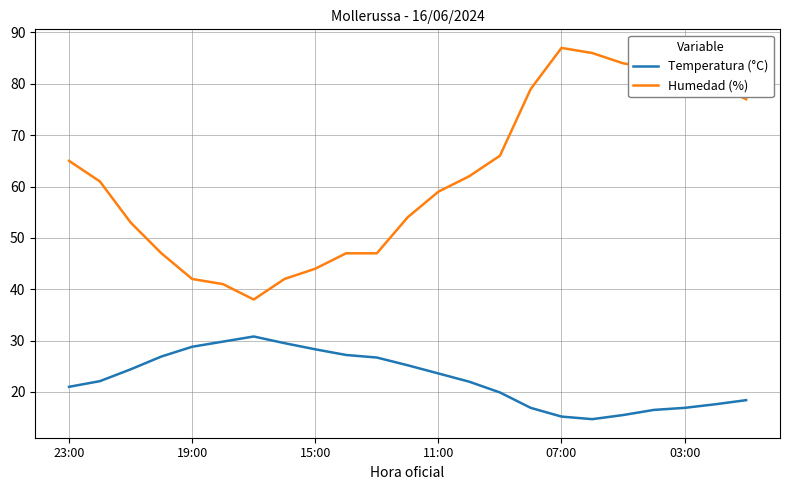

Does the chart have visible grid lines?

Yes